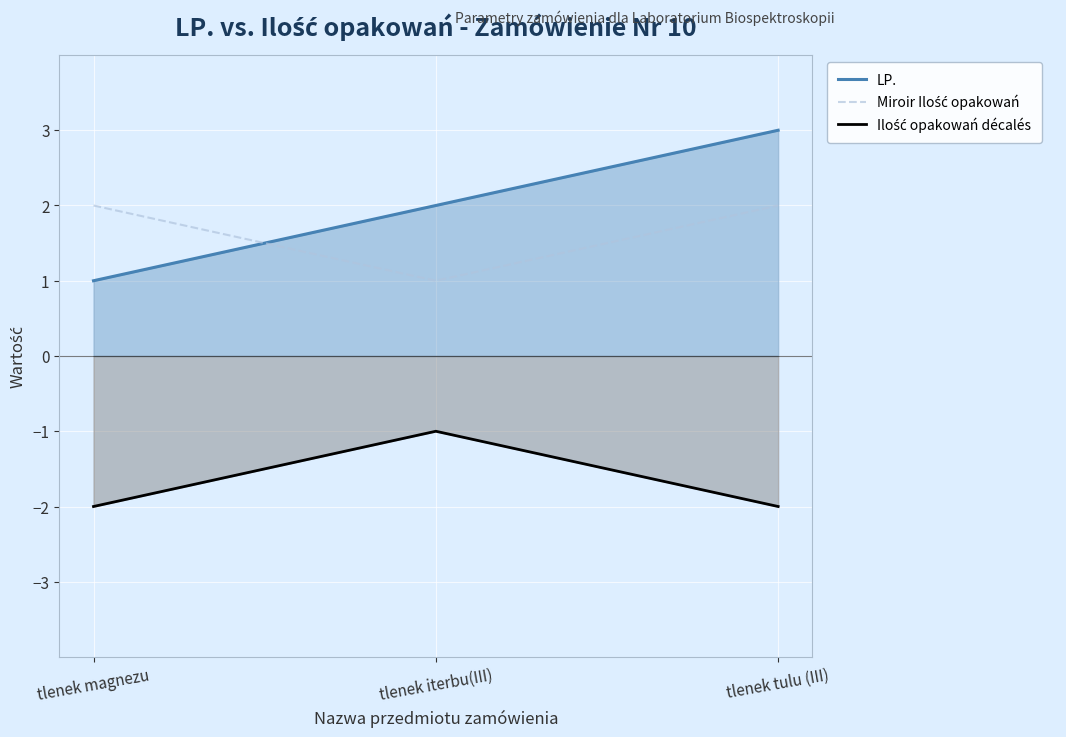

Reading left to right, transcribe all the data shown in this chart.

LP.: tlenek magnezu=1	tlenek iterbu(III)=2	tlenek tulu (III)=3
Miroir Ilość opakowań: tlenek magnezu=2	tlenek iterbu(III)=1	tlenek tulu (III)=2
Ilość opakowań décalés: tlenek magnezu=-2	tlenek iterbu(III)=-1	tlenek tulu (III)=-2